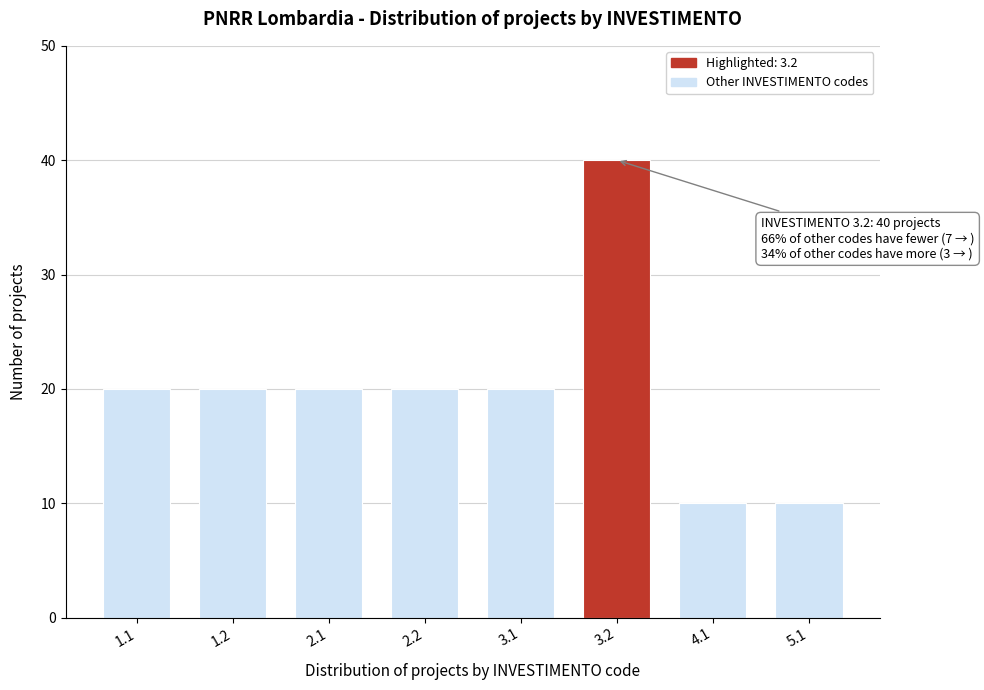

Reading right to left, list all the values displayed in this chart.

5.1=10	4.1=10	3.2=40	3.1=20	2.2=20	2.1=20	1.2=20	1.1=20